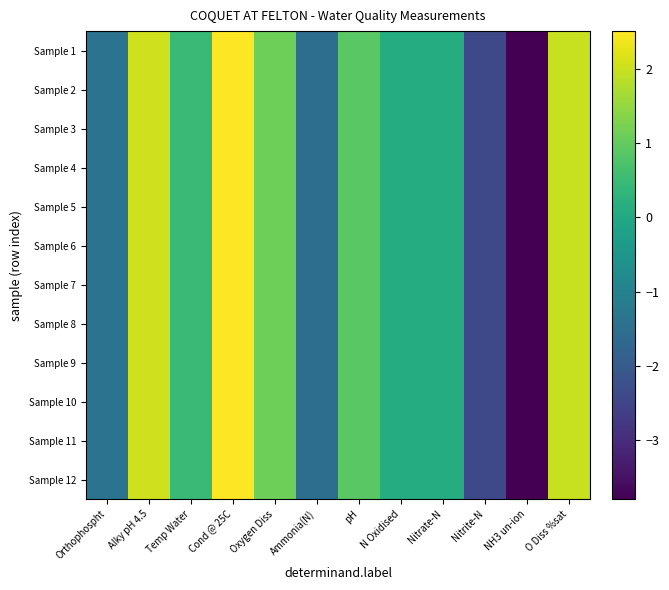

Rank the series at Temp Water from lowest to highest value.

Sample 1, Sample 2, Sample 3, Sample 4, Sample 5, Sample 6, Sample 7, Sample 8, Sample 9, Sample 10, Sample 11, Sample 12